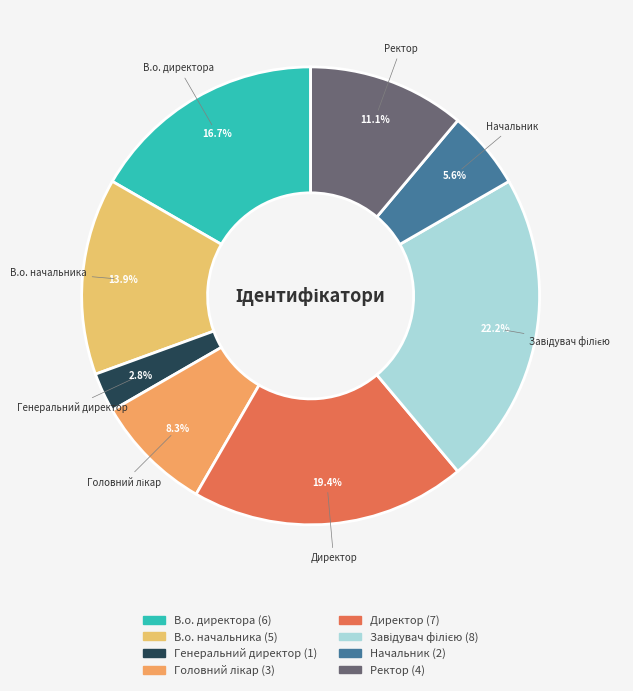

Between Ректор and В.о. начальника, which is larger?

В.о. начальника